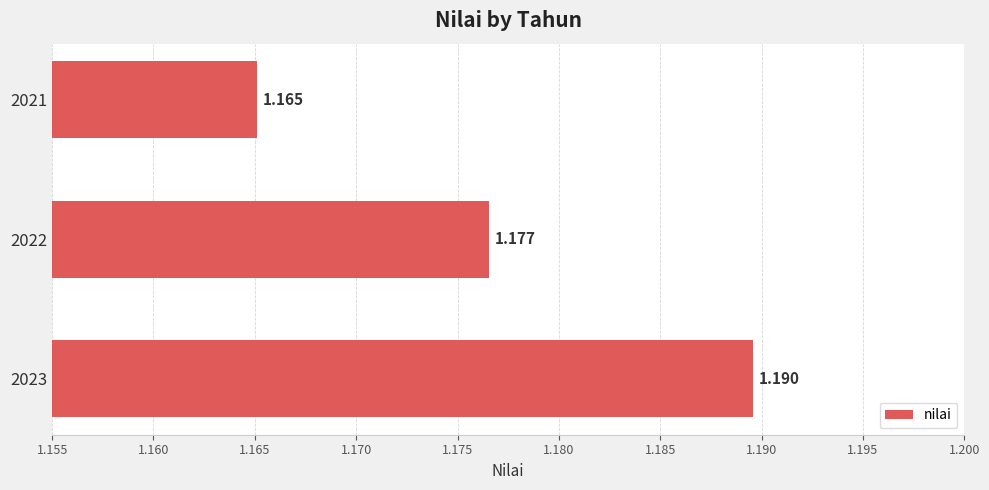

Which category has the lowest value across all series?

2021